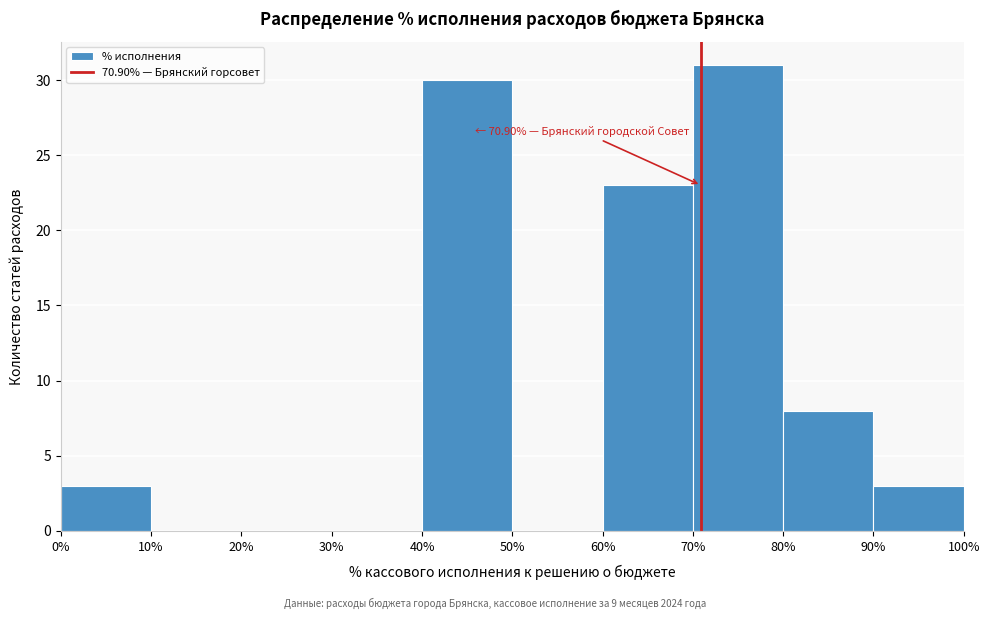

Over which range of the x-axis is the bar tallest?

70% to 80%